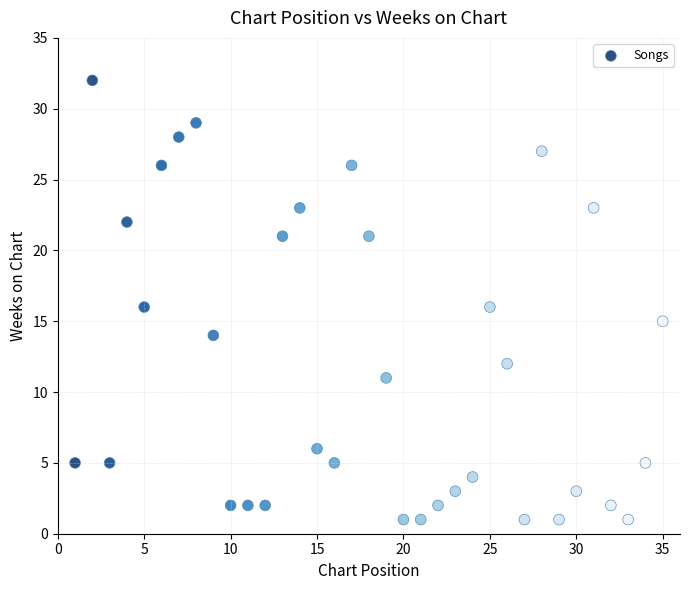

What is the range of Y values (max minus min)?

31